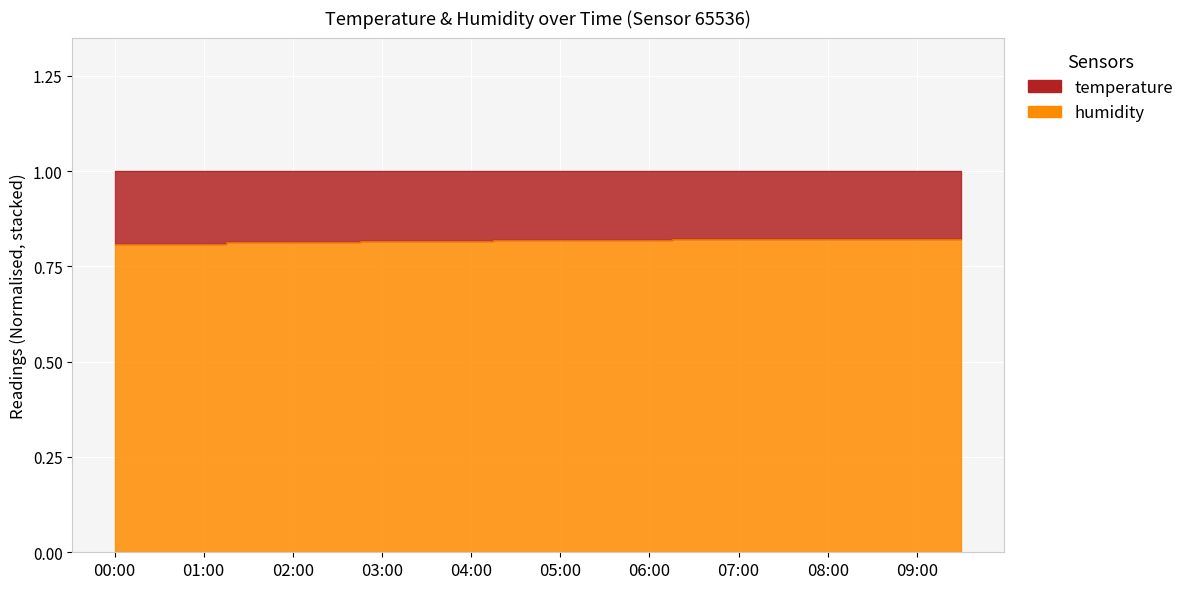

Is it true that the value at 01:00 is 0.8?

True